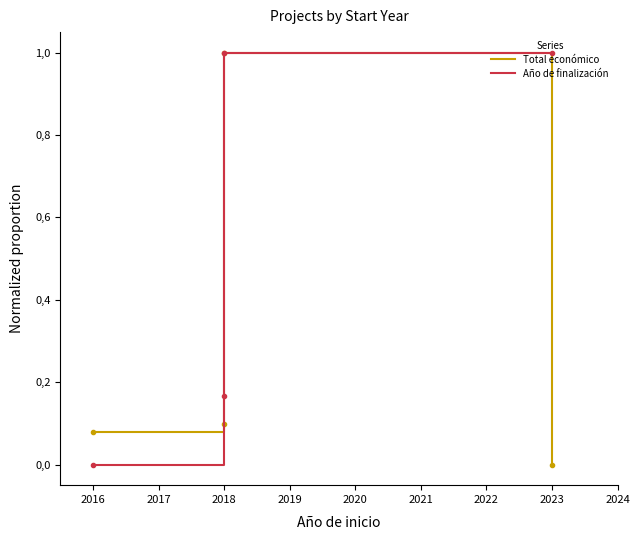

What is the highest value of the Año de finalización series?

1.0